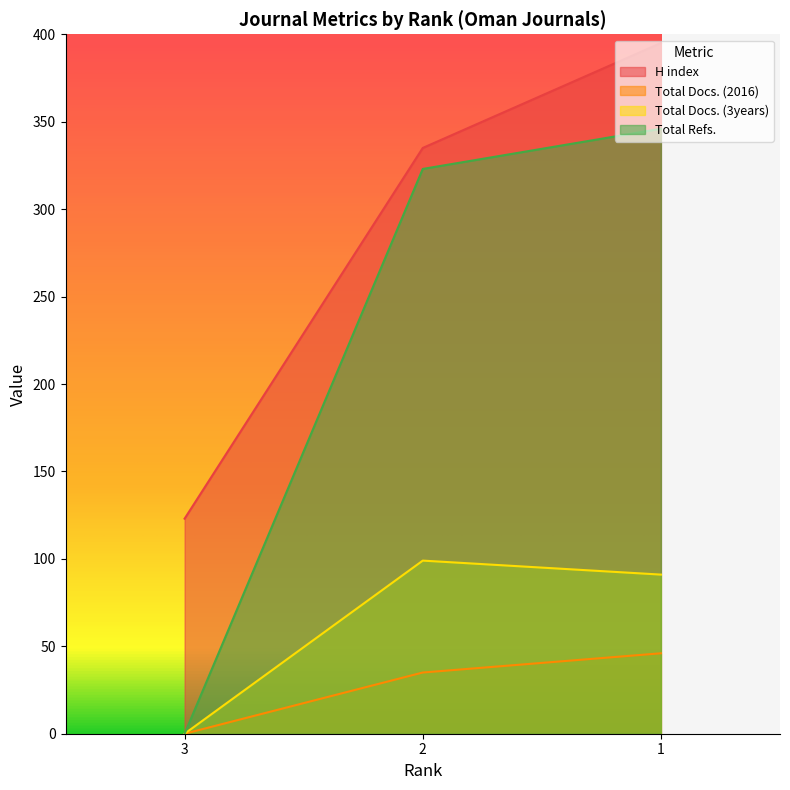

At which label does H index reach its peak?

1